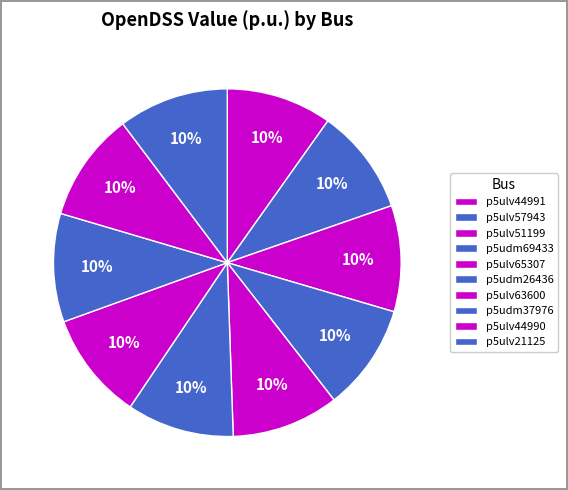

To the nearest percent, what percentage of the pie is p5udm26436?

10%